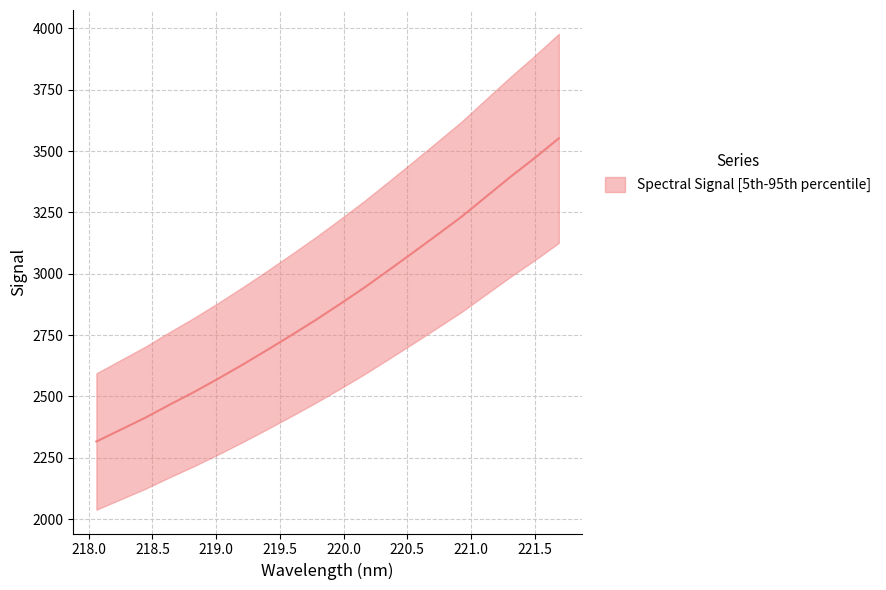

Reading right to left, list all the values displayed in this chart.

221.6902=3551.7	221.4993=3471.0	221.3083=3393.9	221.1174=3313.1	220.9264=3232.2	220.7354=3158.6	220.5444=3085.7	220.3533=3013.9	220.1623=2943.1	219.9712=2876.1	219.7801=2811.0	219.589=2749.0	219.3979=2688.3	219.2067=2629.1	219.0156=2572.1	218.8244=2517.4	218.6332=2465.9	218.442=2412.7	218.2508=2364.5	218.0596=2316.2